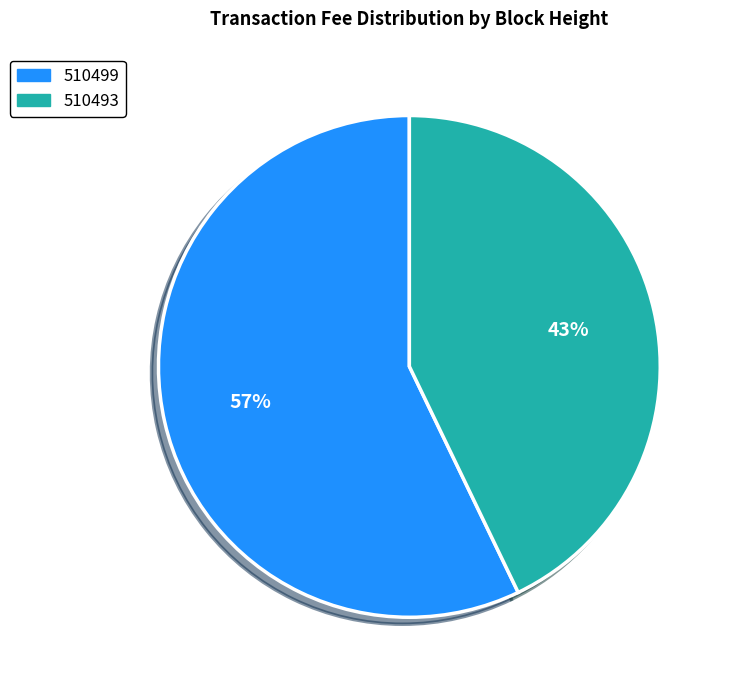

Do 510493 and 510499 together represent more than half of the pie?

Yes